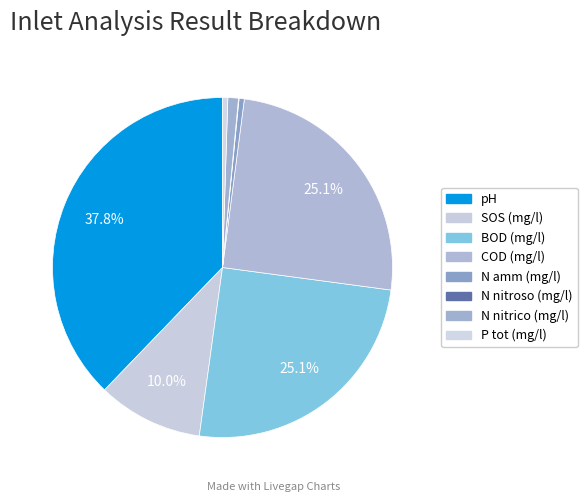

Does N nitroso (mg/l) represent more than half of the total?

No